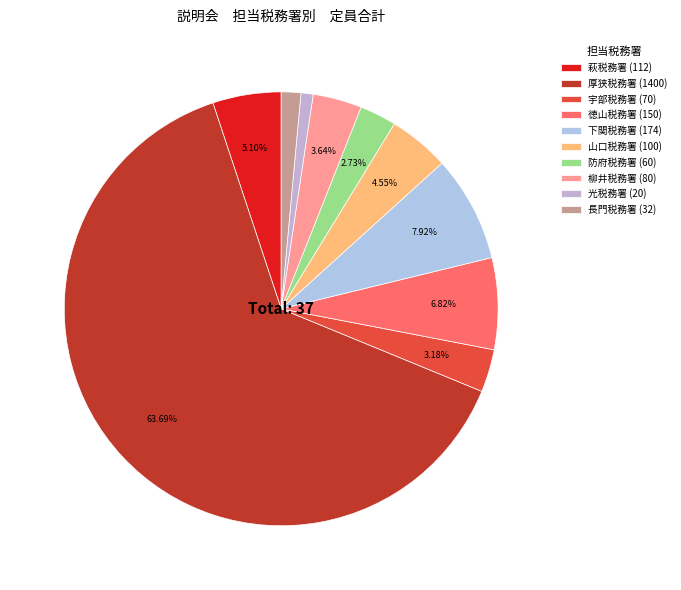

How many slices are in this pie chart?

10